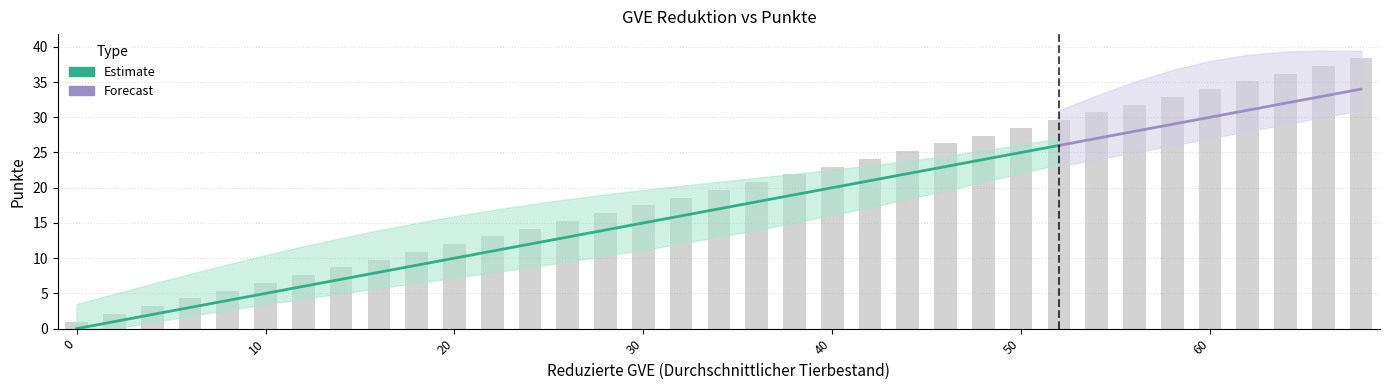

The x_end series shows 47.5 at 26. True or false?

False